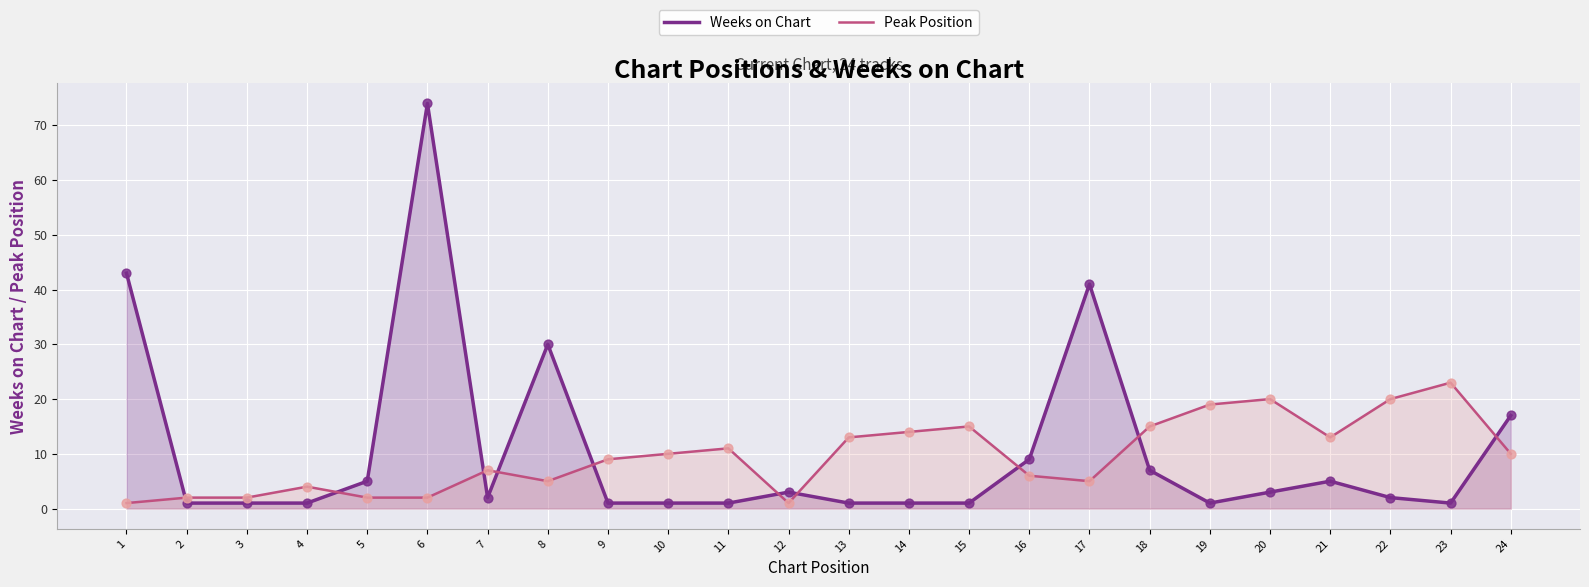

At how many categories does at least one series exceed 70?

1